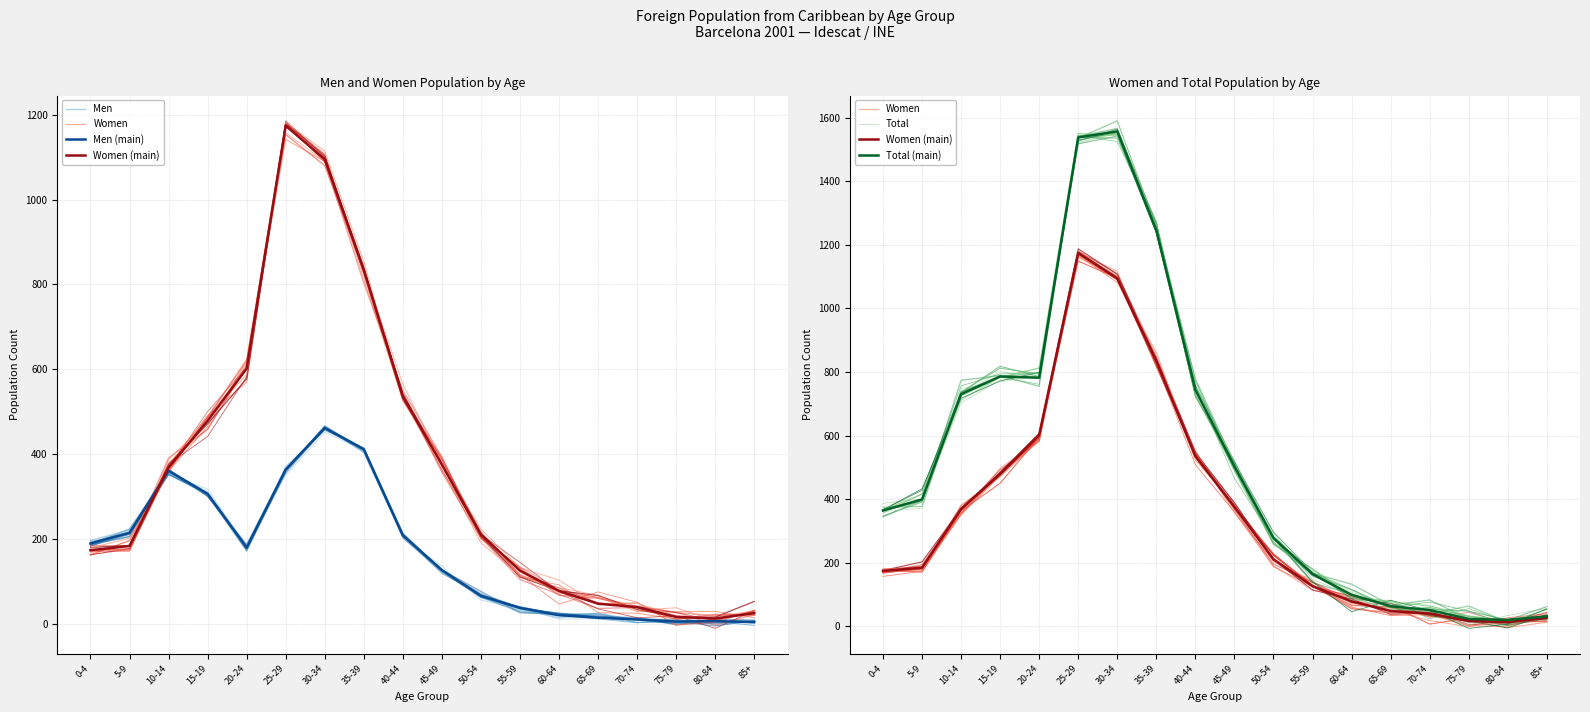

Which series has the largest total across all categories?

Total (main)